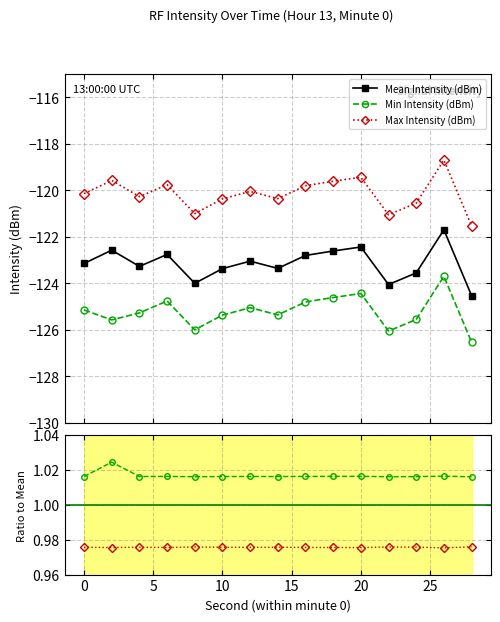

What is the minimum value for Mean Intensity (dBm)?

-124.5